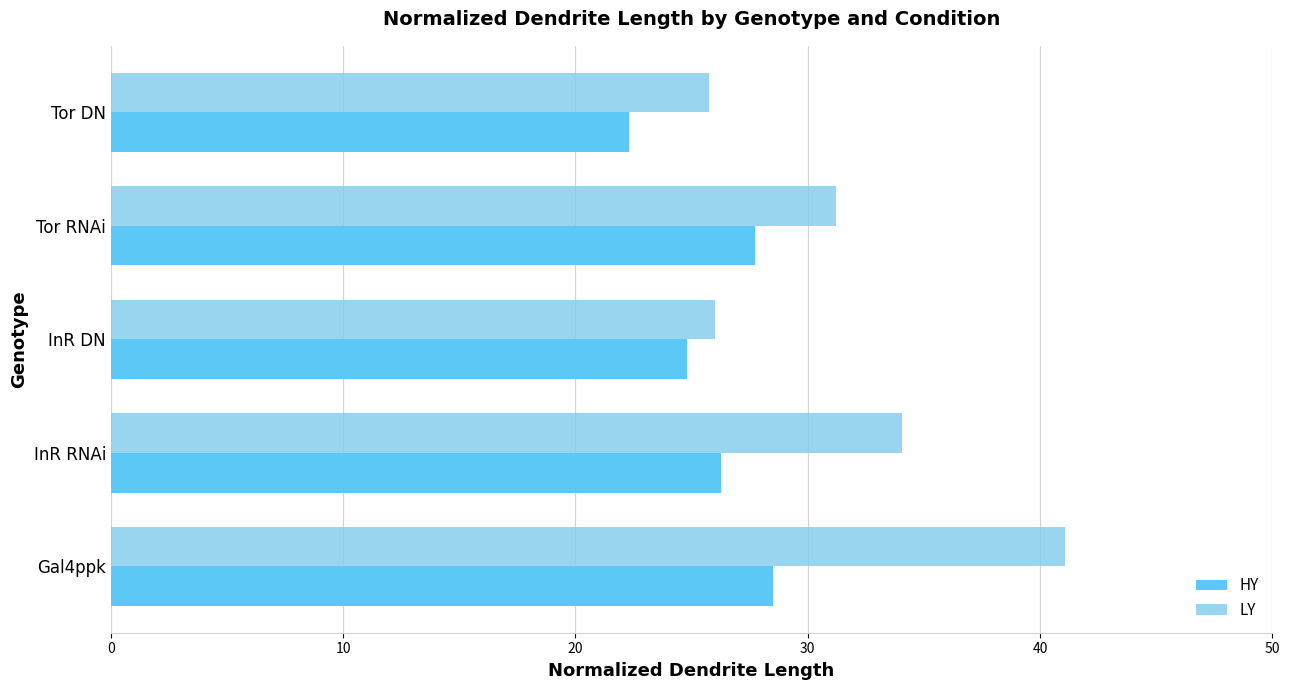

What is the smallest value displayed?

22.3